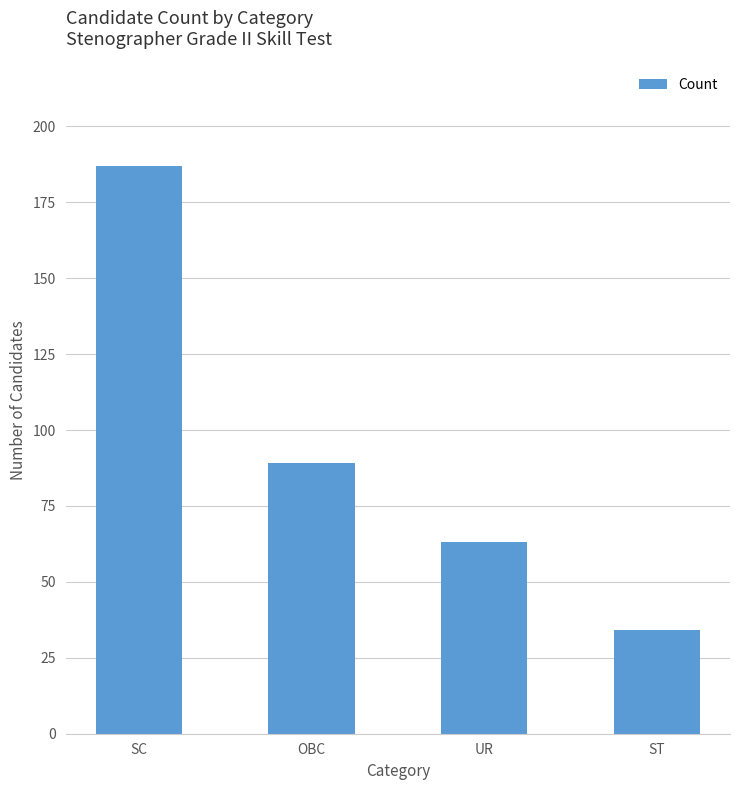

Are the bars grouped side by side (vs. stacked)?

No